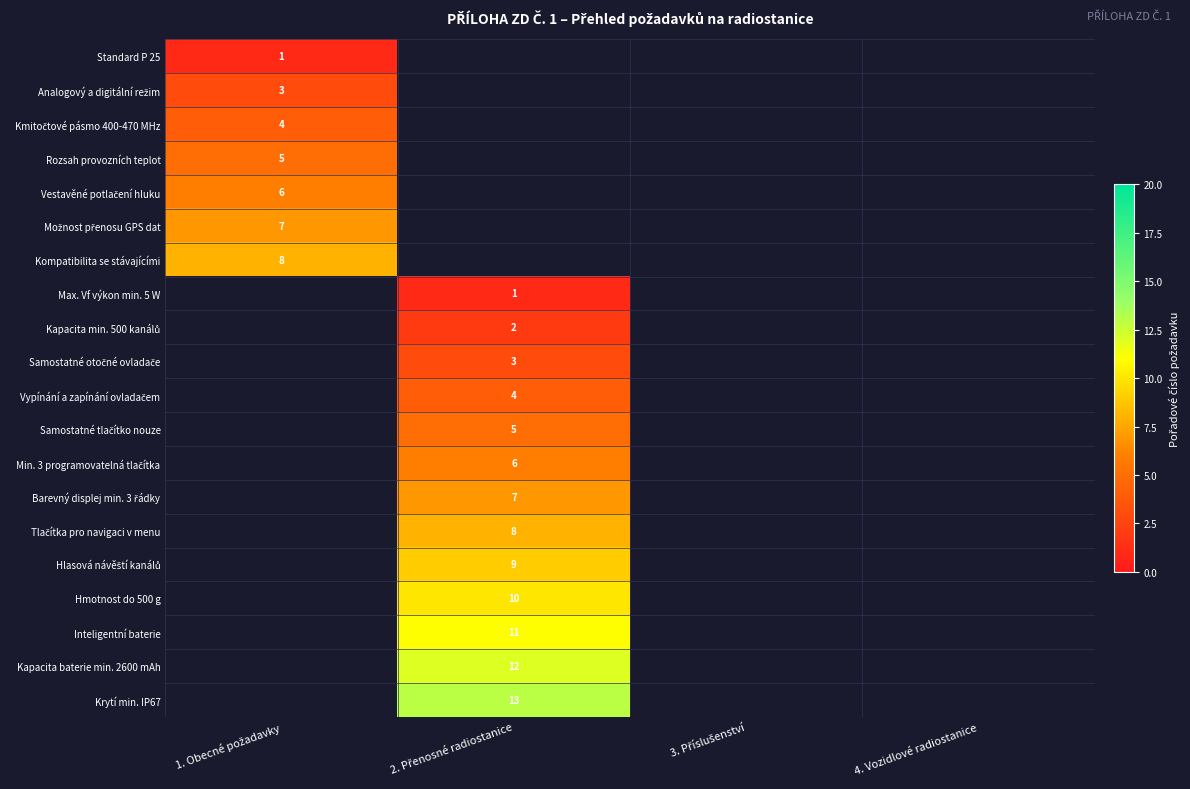

Which category has the highest value across all series?

2. Přenosné radiostanice